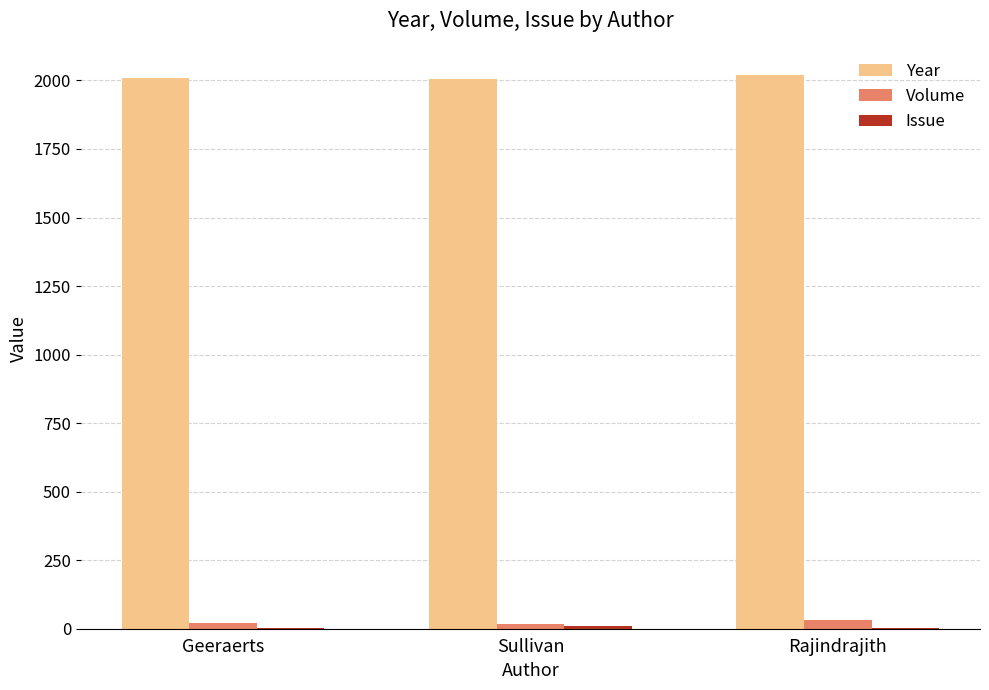

What is the sum of all Year values?

6034